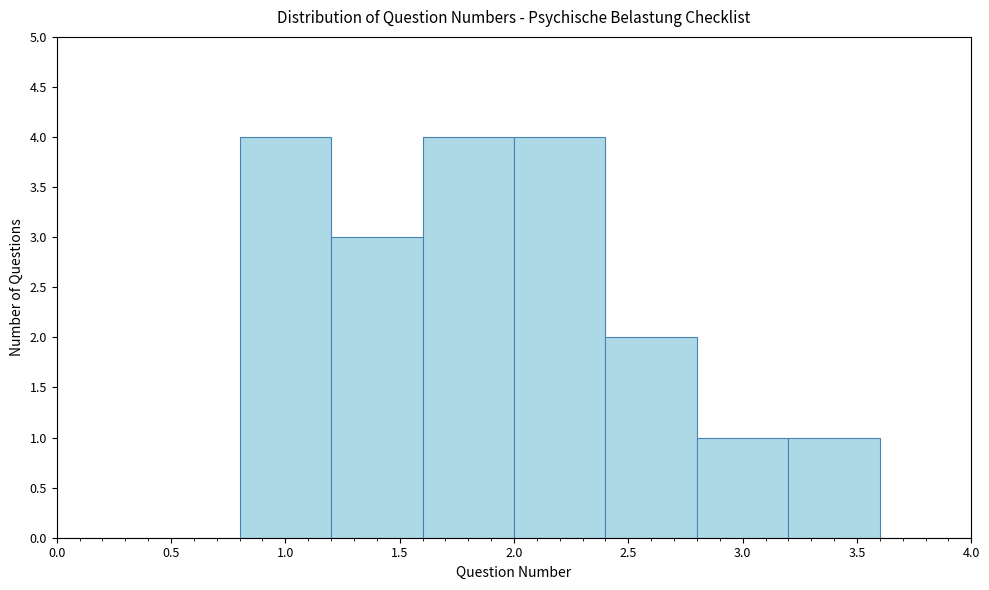

Reading left to right, list every bar in this chart as the range it spans on the x-axis followed by its height. The values are not printed on the chart, so give them approximately, as read against the axis.

0.0 to 0.4: 0
0.4 to 0.8: 0
0.8 to 1.2: 4
1.2 to 1.6: 3
1.6 to 2.0: 4
2.0 to 2.4: 4
2.4 to 2.8: 2
2.8 to 3.2: 1
3.2 to 3.6: 1
3.6 to 4.0: 0